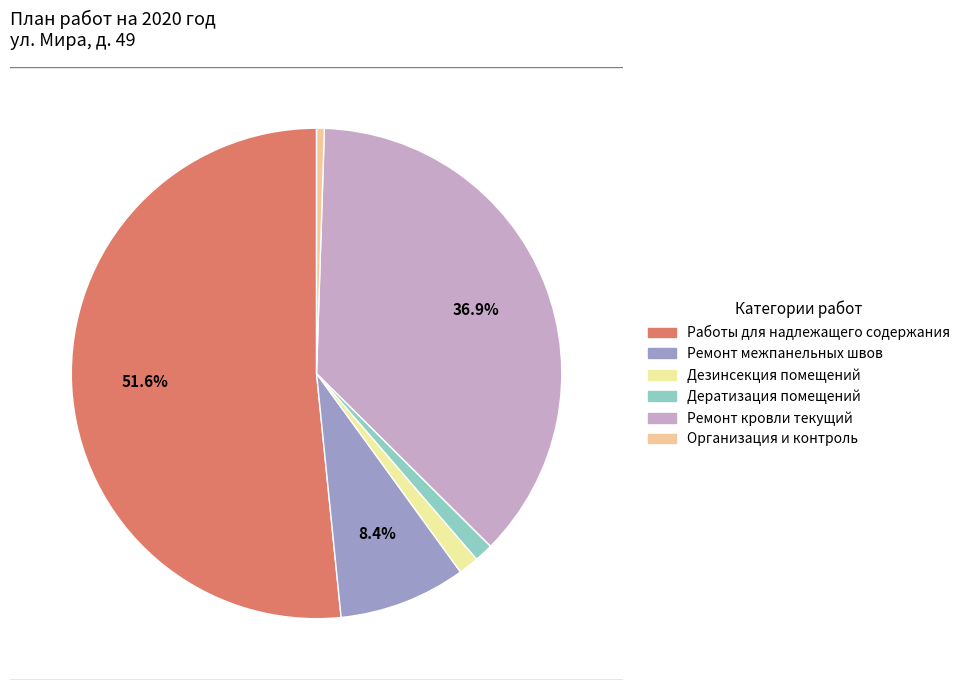

What percentage is the Работы для надлежащего содержания slice, to the nearest percent?

52%